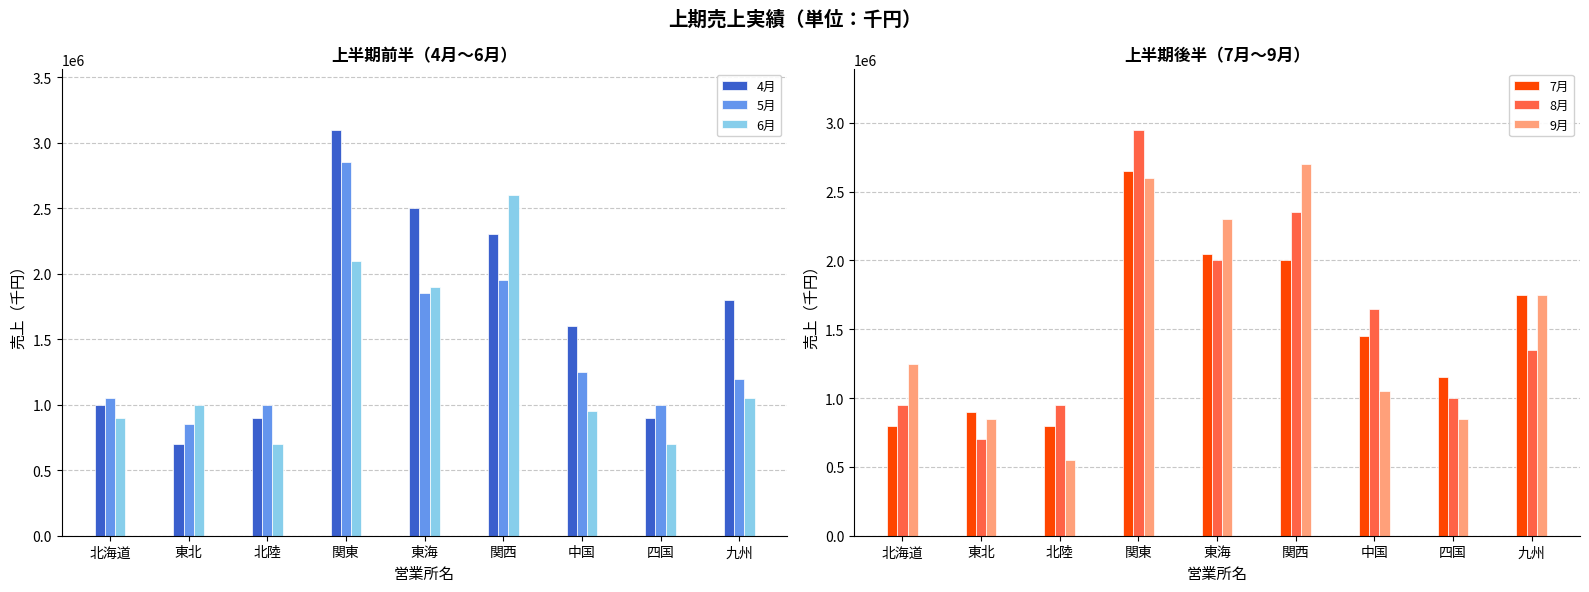

What is the sum of all 4月 values?

14800000